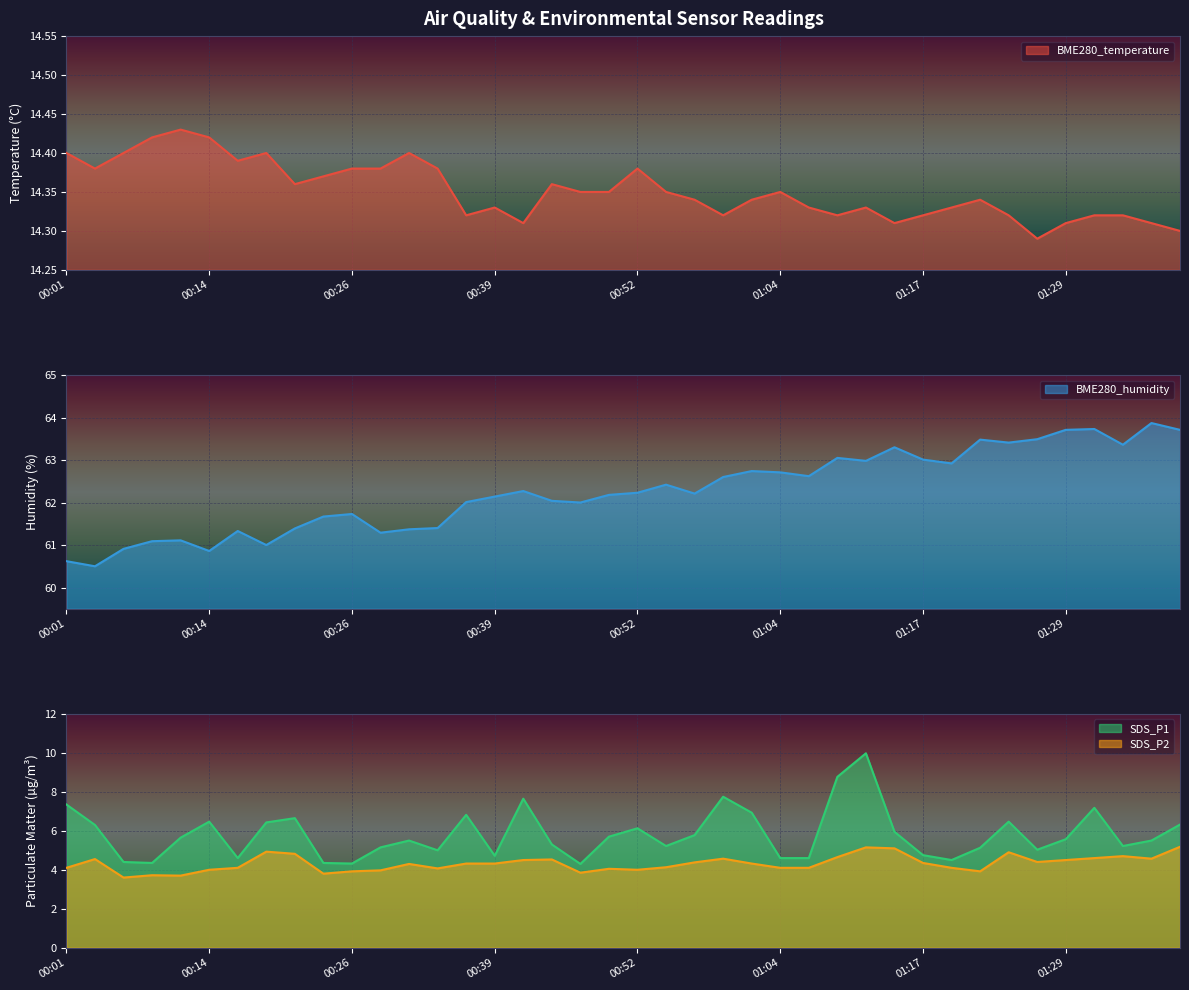

Which series has the widest spread of values?

SDS_P1